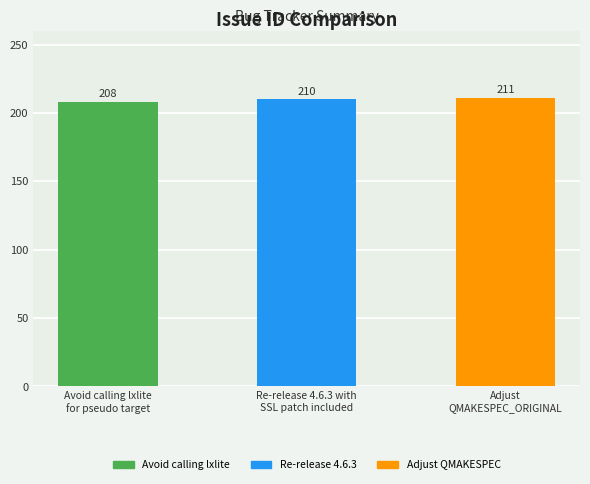

Reading left to right, what are all the values shown in this chart?

208	210	211